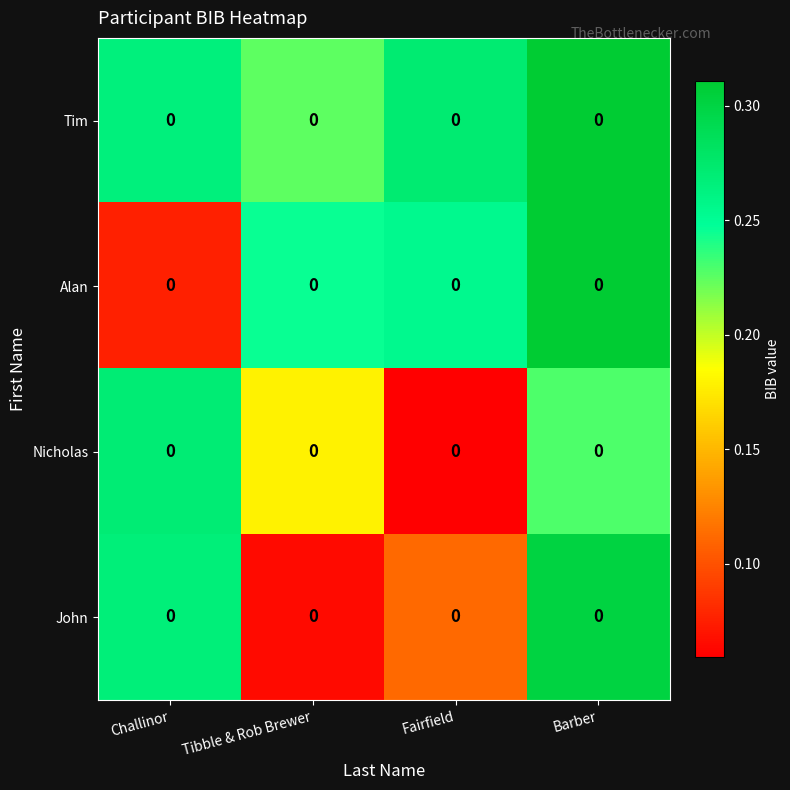

What is the total value across all series at Challinor?

0.9